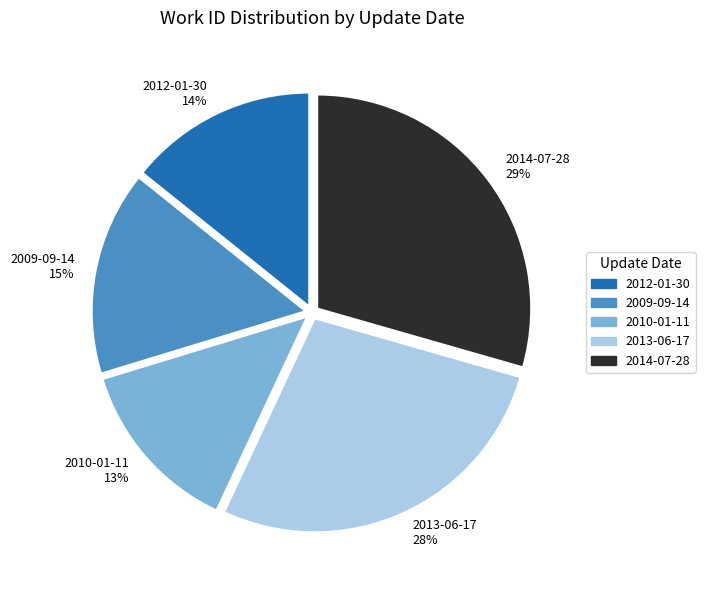

Between 2012-01-30 14% and 2010-01-11 13%, which is larger?

2012-01-30 14%